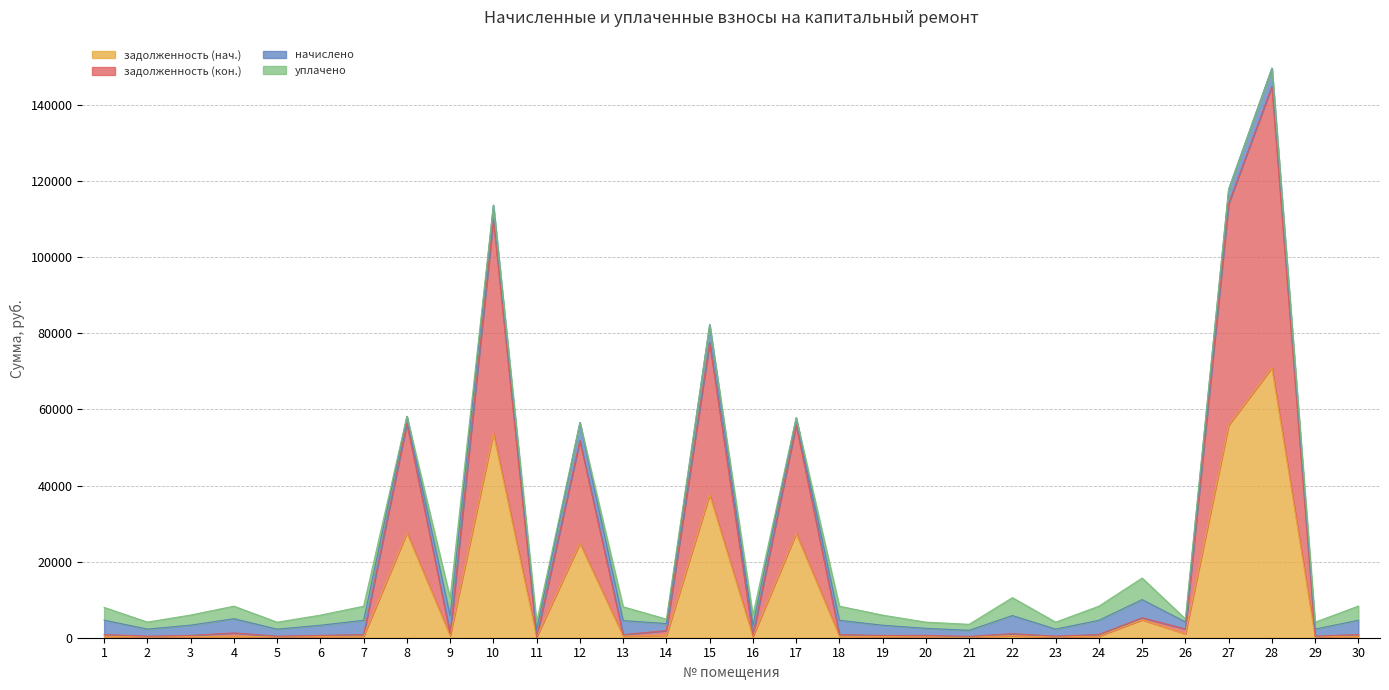

How many data points in задолженность (нач.) are above 416?

18